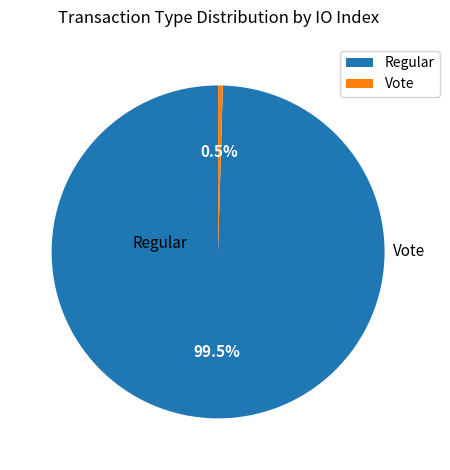

Combined, do Regular and Vote account for over 50%?

Yes